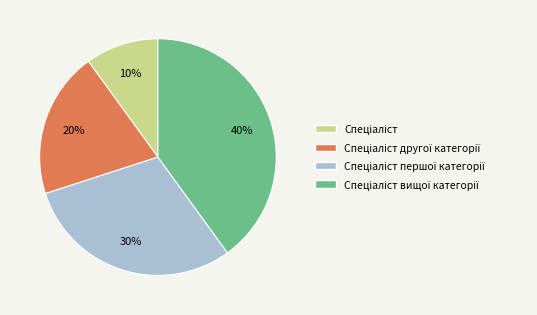

To the nearest percent, what is the average slice percentage?

25%